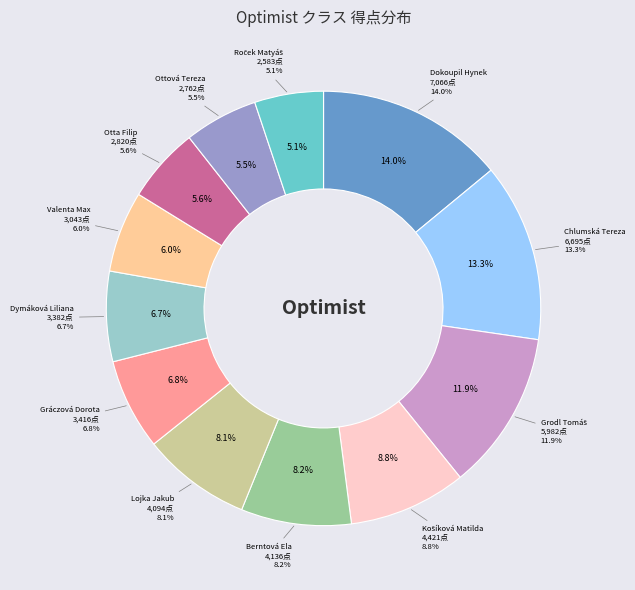

True or false: Chlumská Tereza accounts for 3% of the total.

False